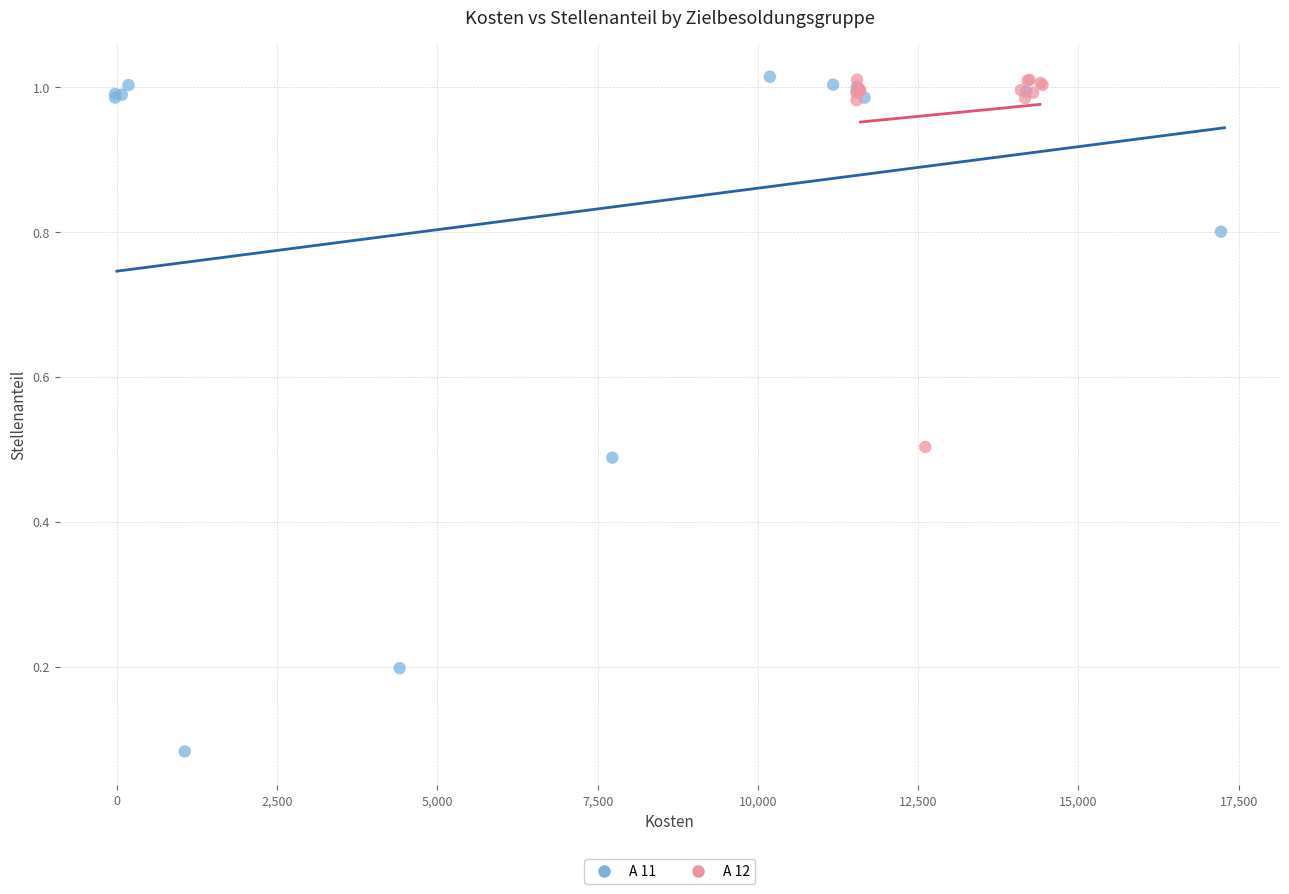

Which series has the largest Y range (max minus min)?

A 11